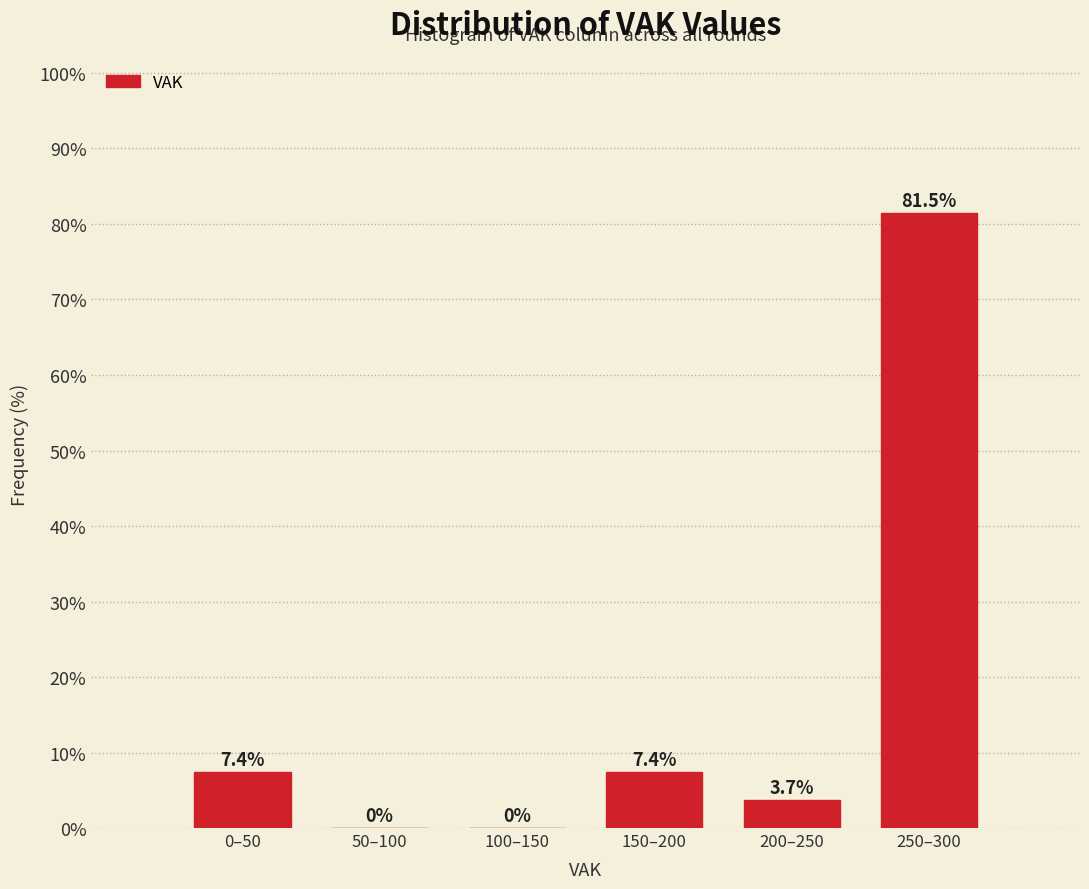

Reading left to right, what are all the values shown in this chart?

0–50=7.4	50–100=0.0	100–150=0.0	150–200=7.4	200–250=3.7	250–300=81.5